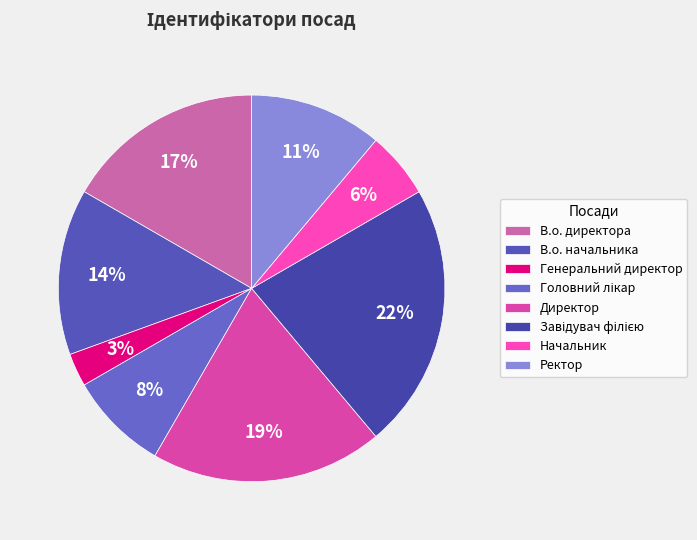

Is there any slice that represents more than half of the pie?

No